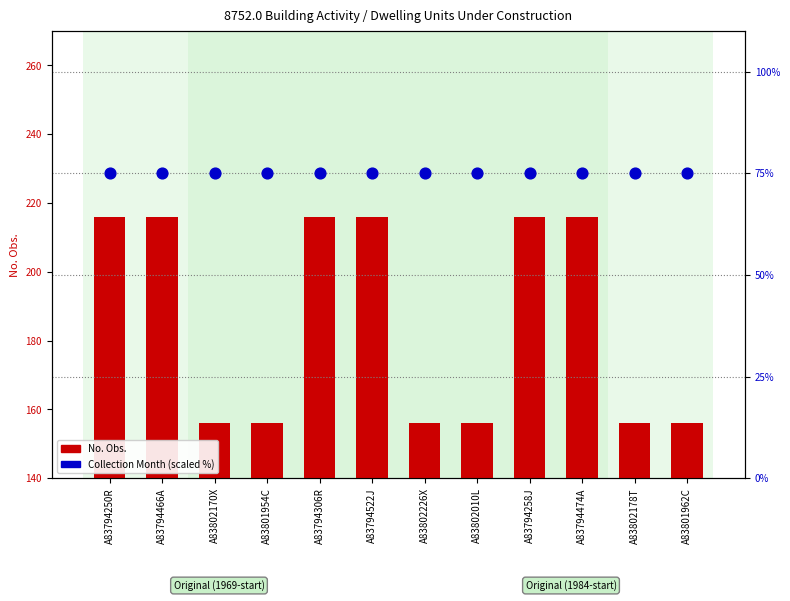

Which series has the widest spread of Y values?

No. Obs.